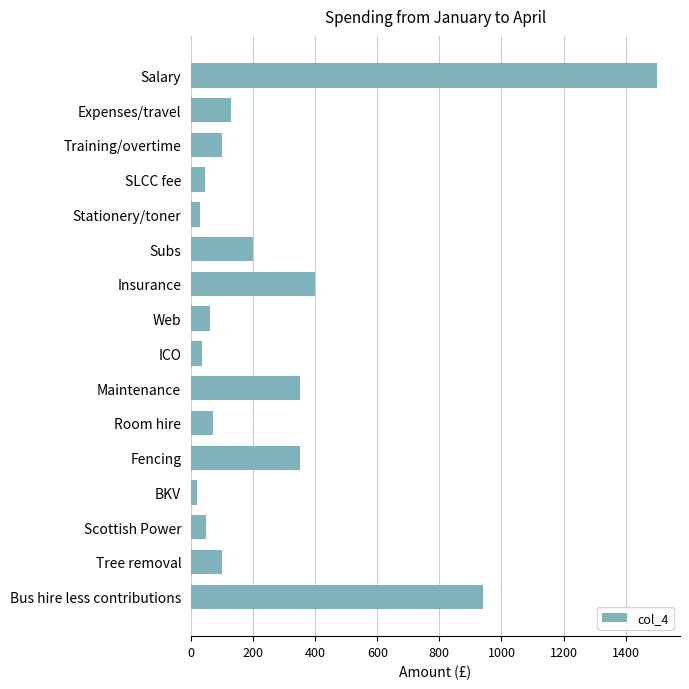

What is the smallest value displayed?

20